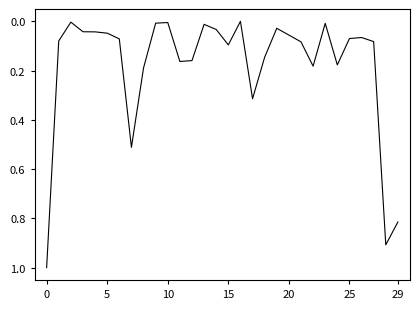

How many lines are shown in the chart?

1